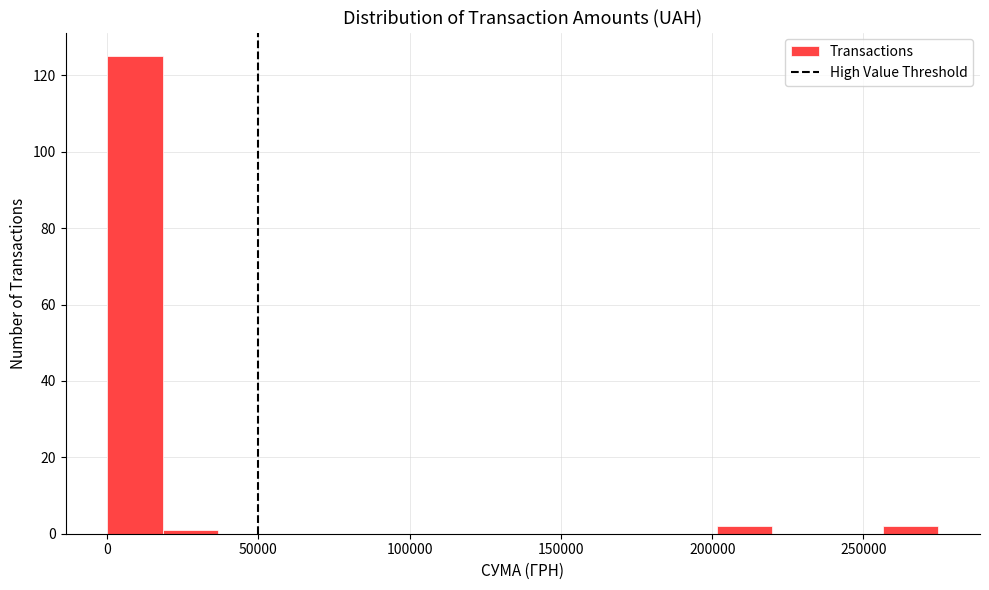

Read against the x-axis, roughly where is the centre of the tallest bar?

10000